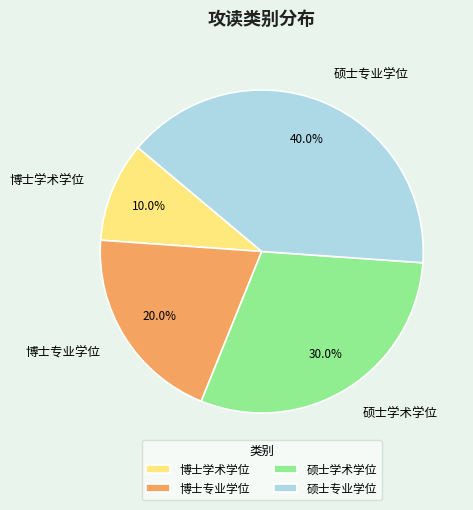

What is the total percentage of 硕士学术学位 and 硕士专业学位?

70.0%